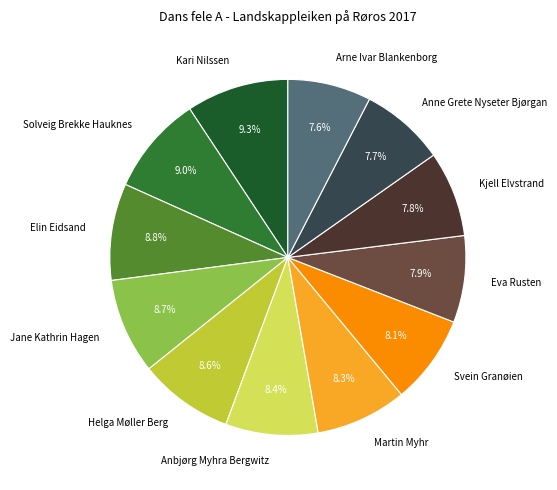

Is there a majority slice in this chart?

No